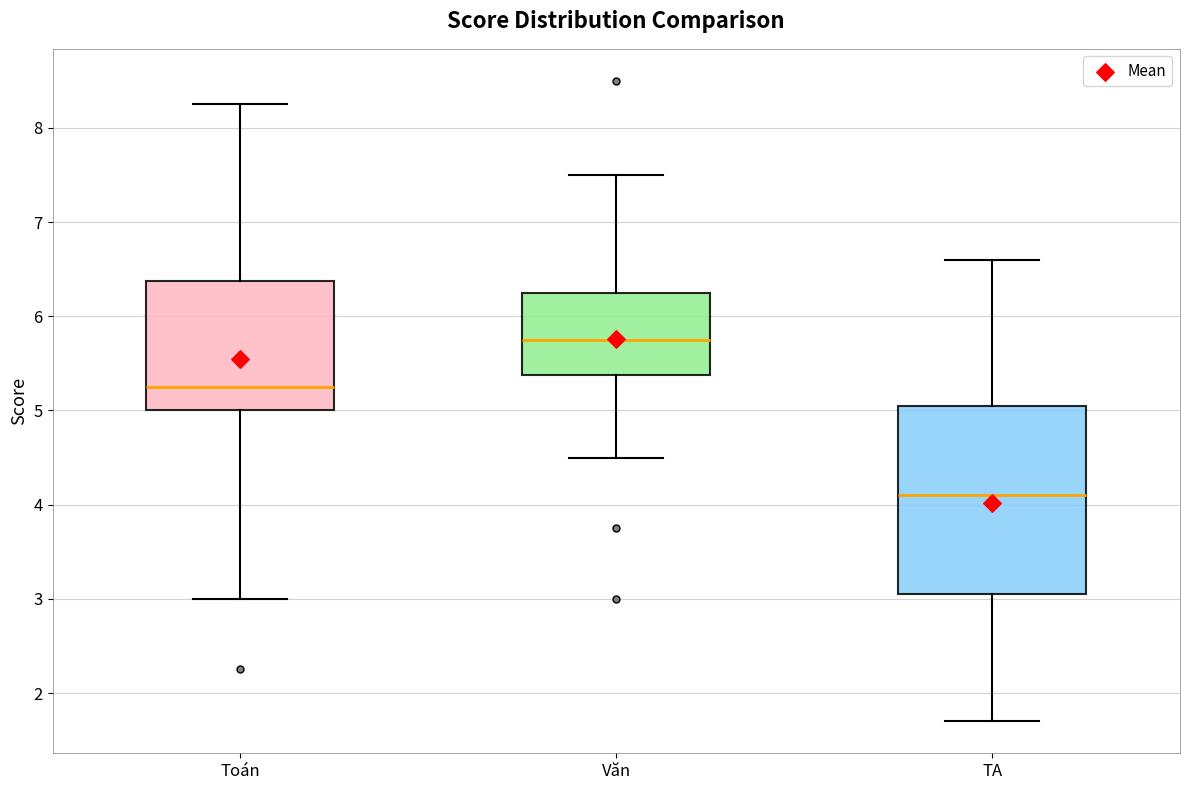

Which box's median line is the highest?

Văn